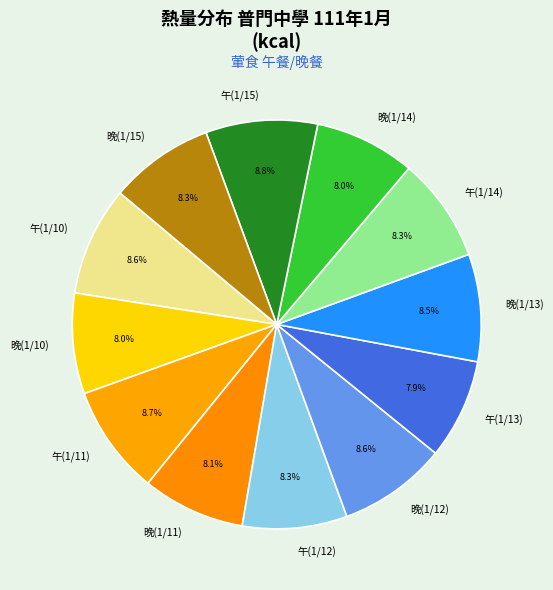

Is 晚(1/13) the majority of the pie?

No